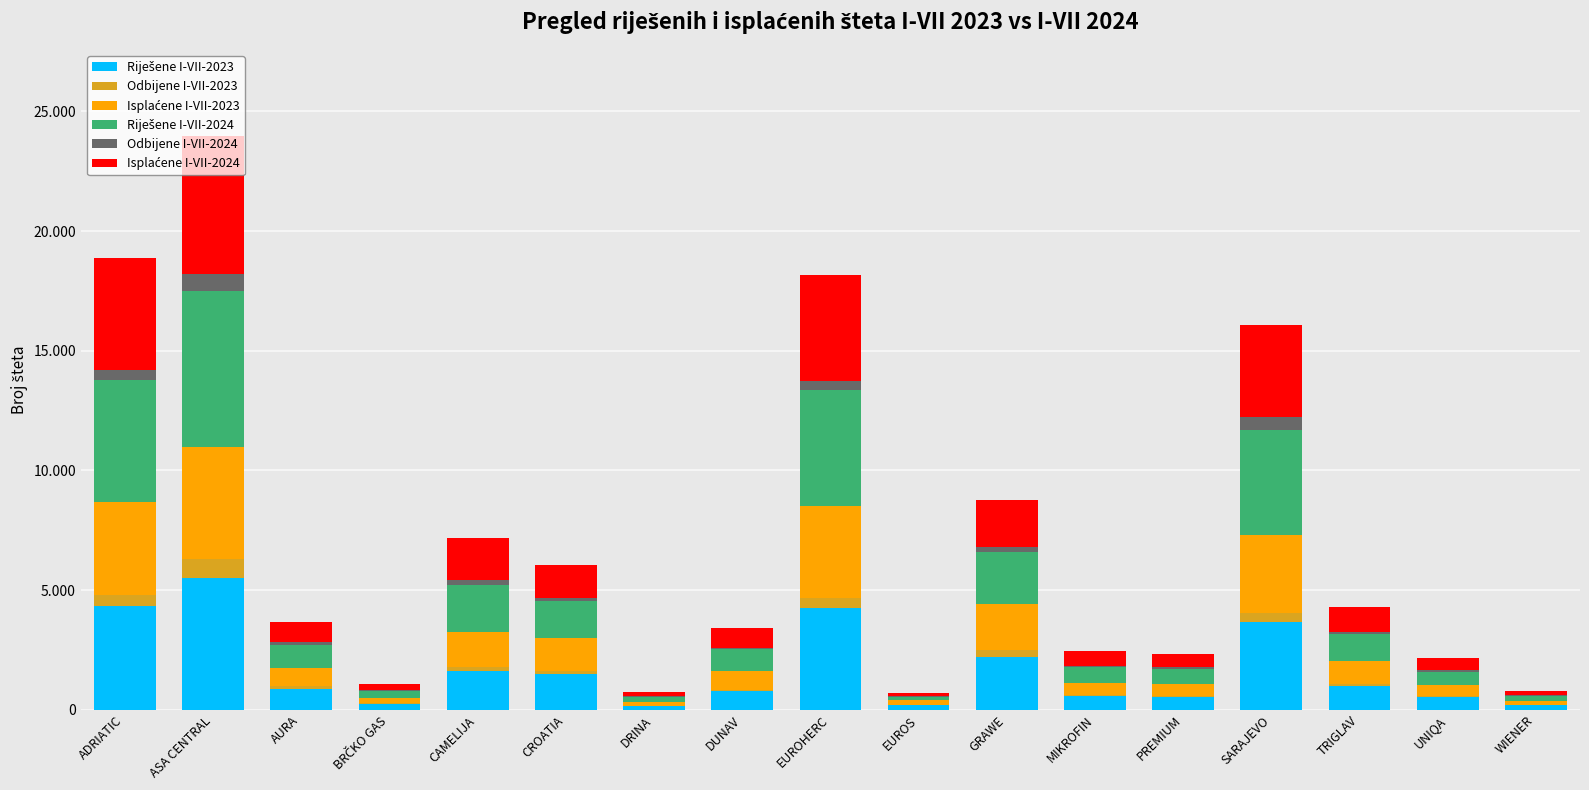

At which category is the sum across all series the highest?

ASA CENTRAL